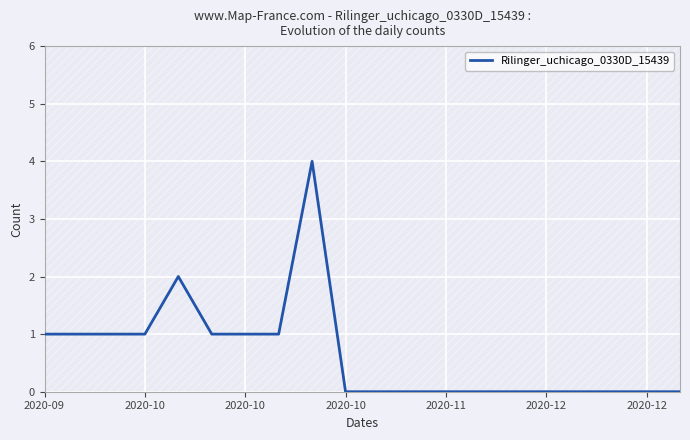

The chart shows a value of 1 at 2020-10. True or false?

True